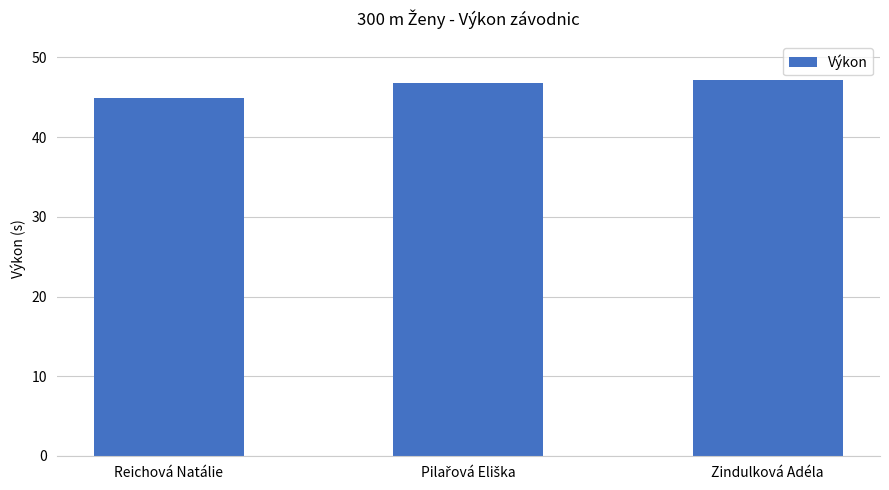

What value does the data have at Reichová Natálie?

44.9